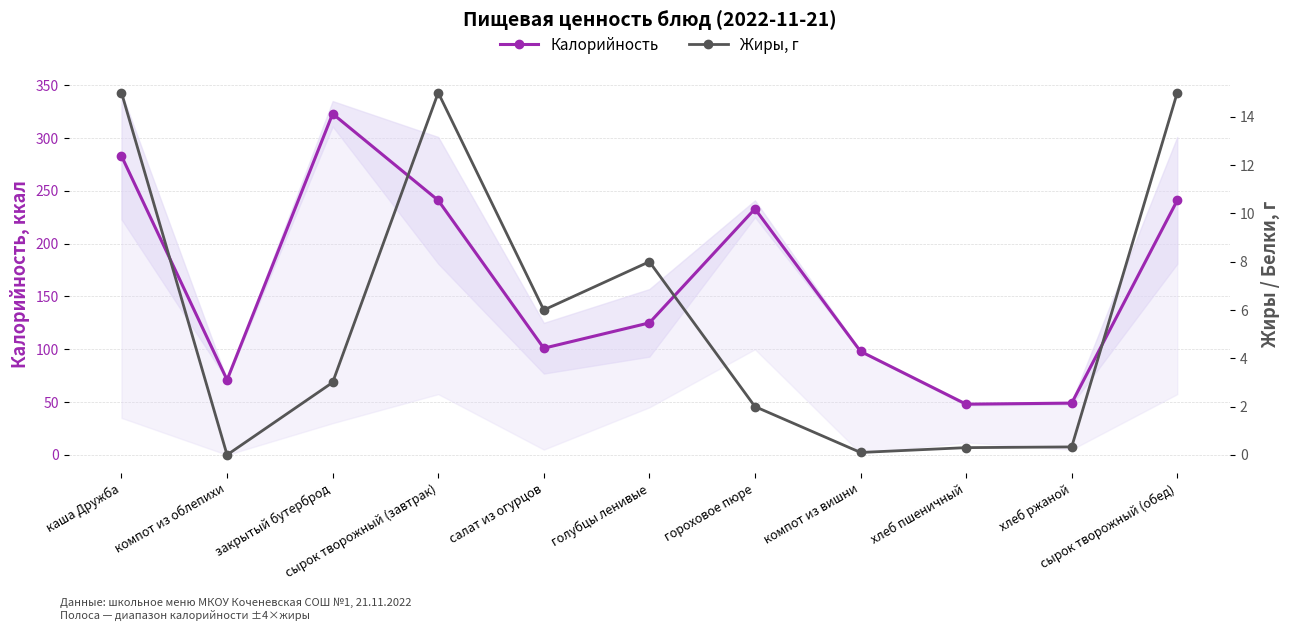

True or false: Калорийность and Жиры, г intersect in this chart.

False